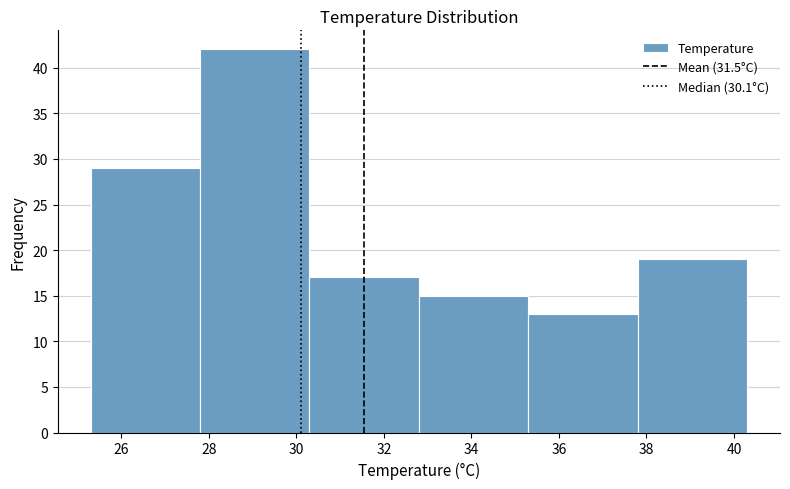

How tall is the bar that spans 35.3 to 37.8 on the x-axis? Neither the bar edges nor the heights are printed on the chart, so give them approximately, as read against the axes.

13